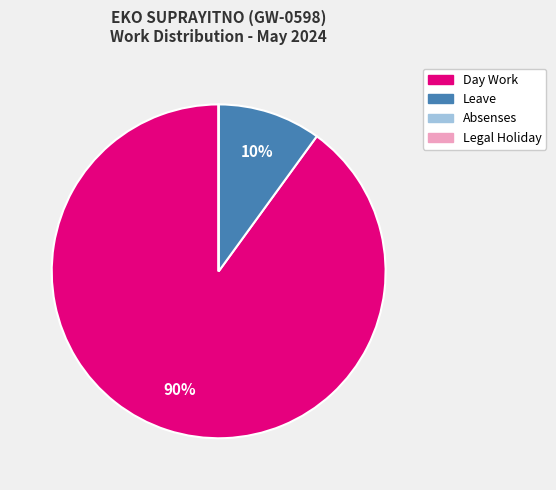

Is it true that Leave is 1% of the pie?

False